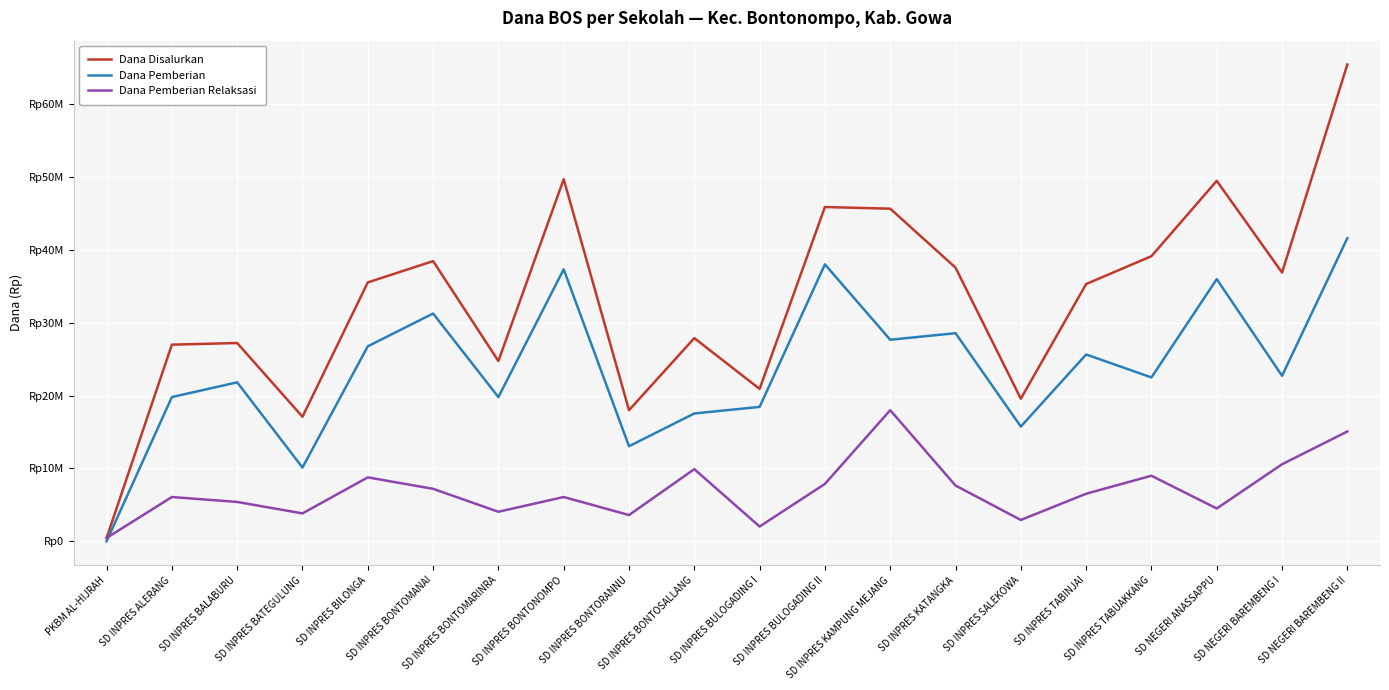

Does the chart have visible grid lines?

Yes